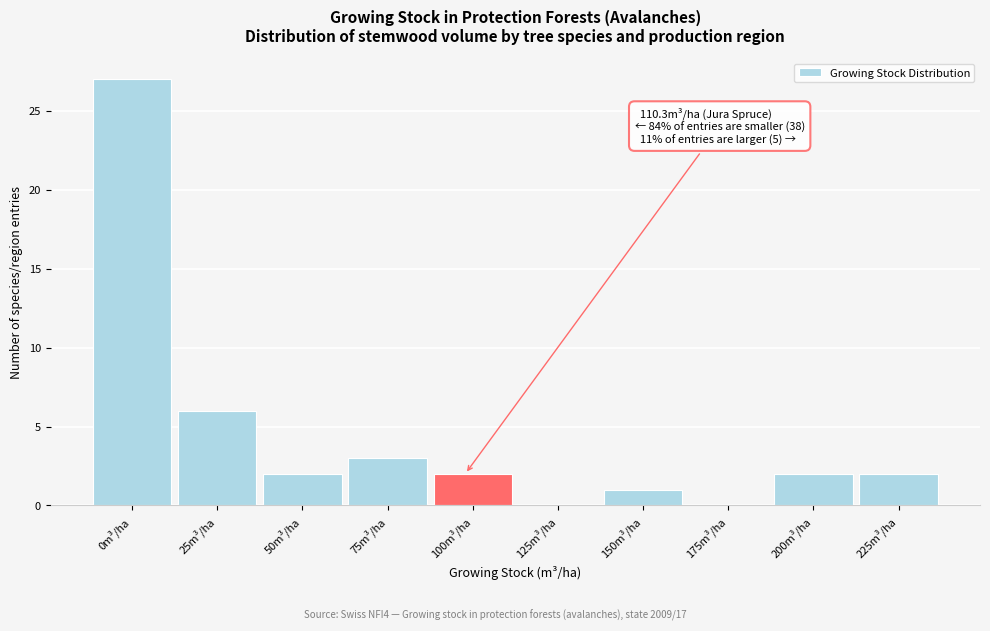

Reading right to left, list all the values displayed in this chart.

225m³/ha=2	200m³/ha=2	175m³/ha=0	150m³/ha=1	125m³/ha=0	100m³/ha=2	75m³/ha=3	50m³/ha=2	25m³/ha=6	0m³/ha=27